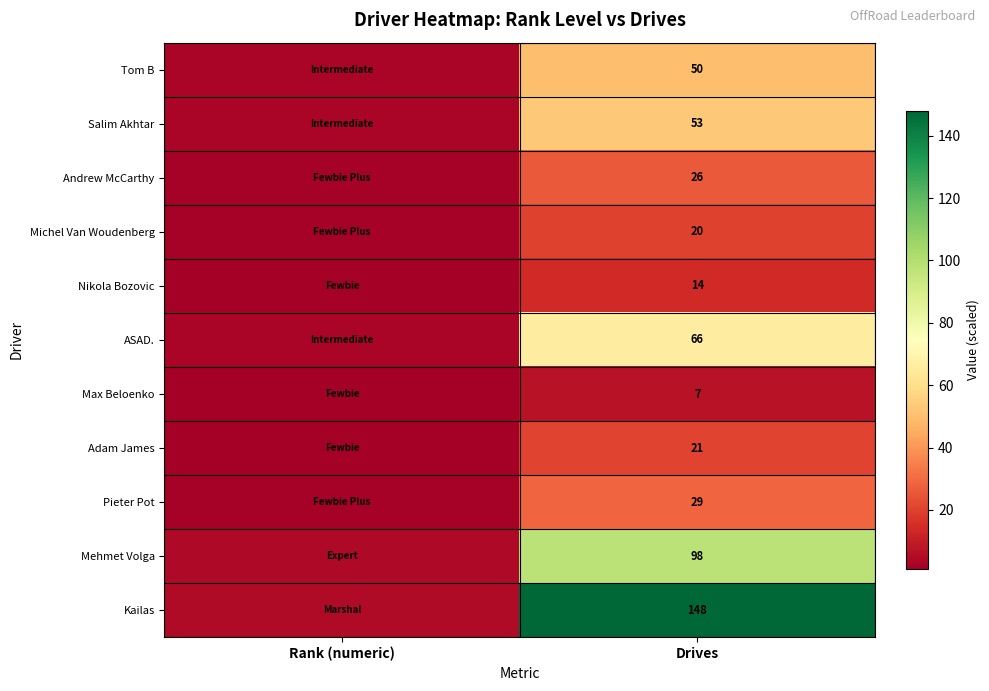

What is the difference between the highest and lowest values at Drives?

141